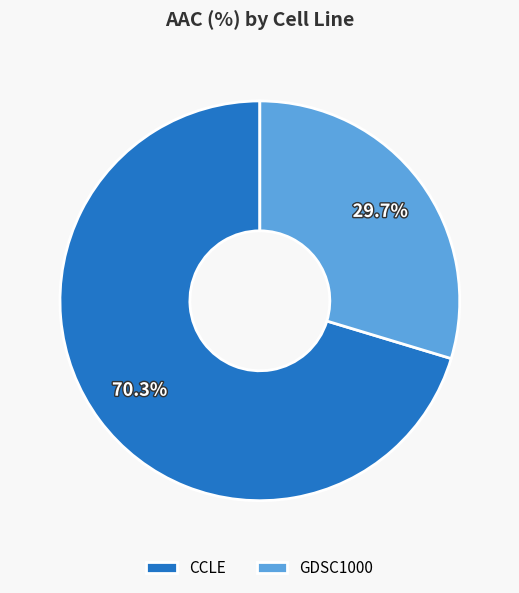

What is the majority slice?

CCLE